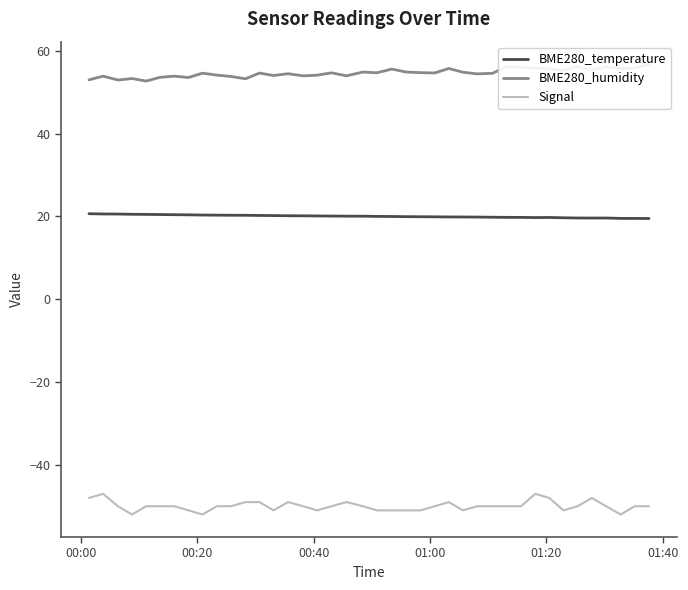

What is the lowest value of the BME280_temperature series?

19.5